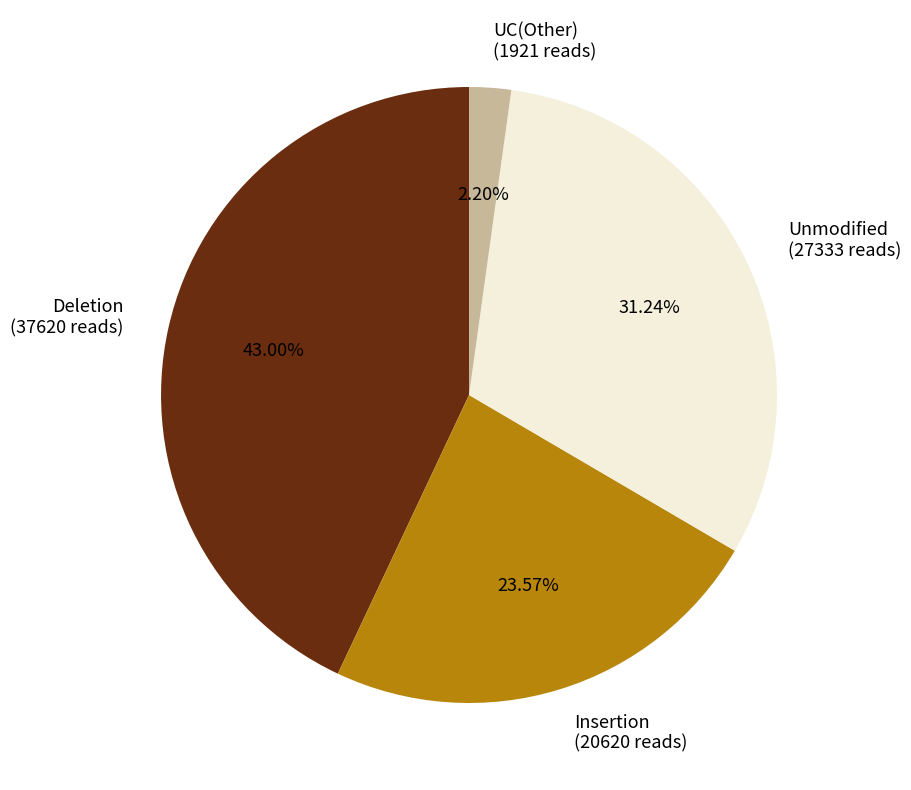

Does UC(Other) (1921 reads) represent more than half of the total?

No